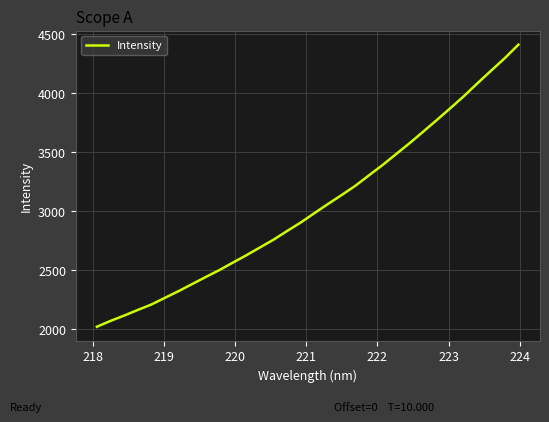

Count the number of values greater than 2984.

16